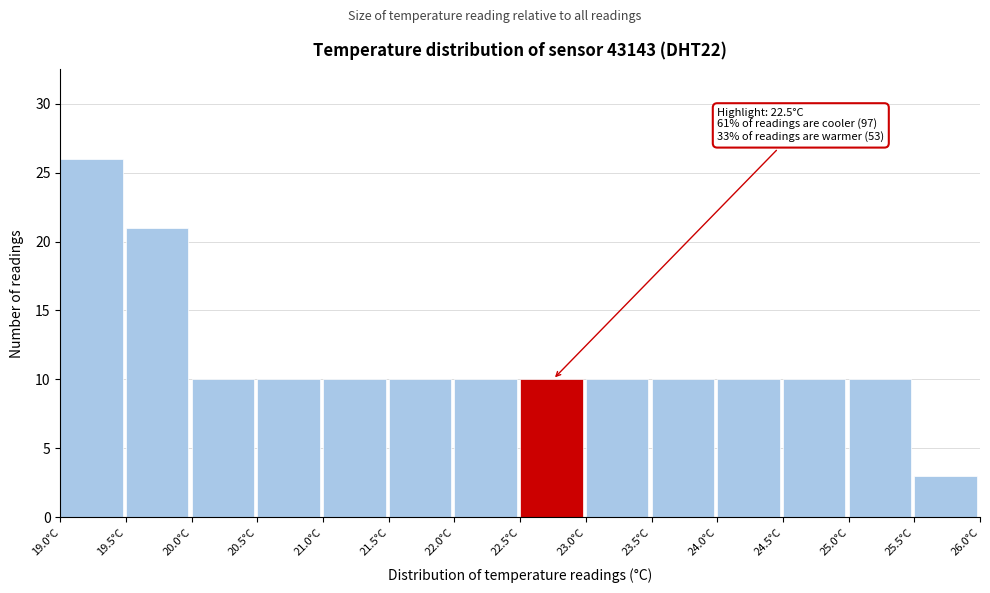

Over which range of the x-axis is the bar tallest?

19.0 to 19.5